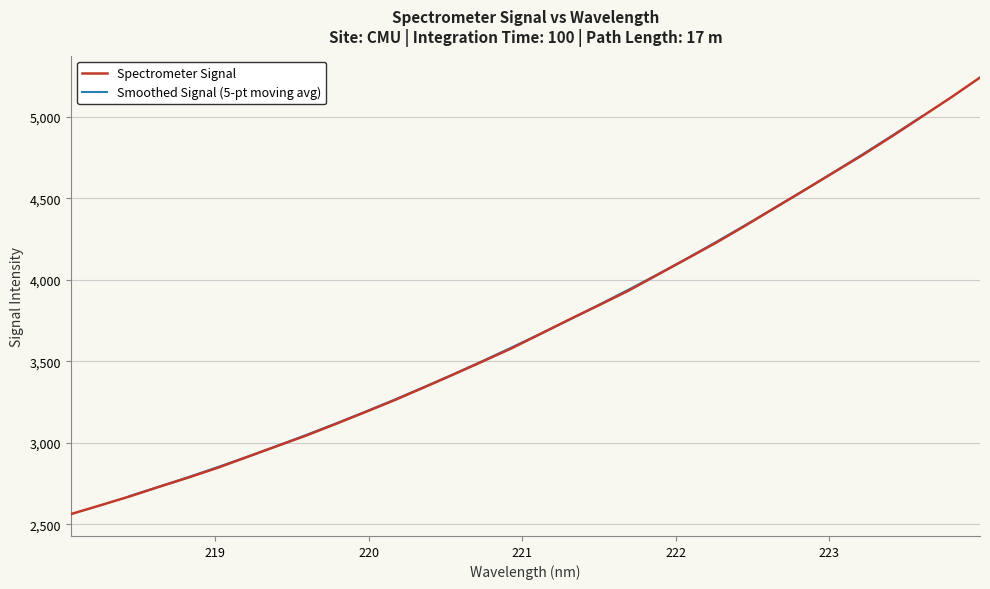

Between 222.4538 and 218.442, which is larger?

222.4538